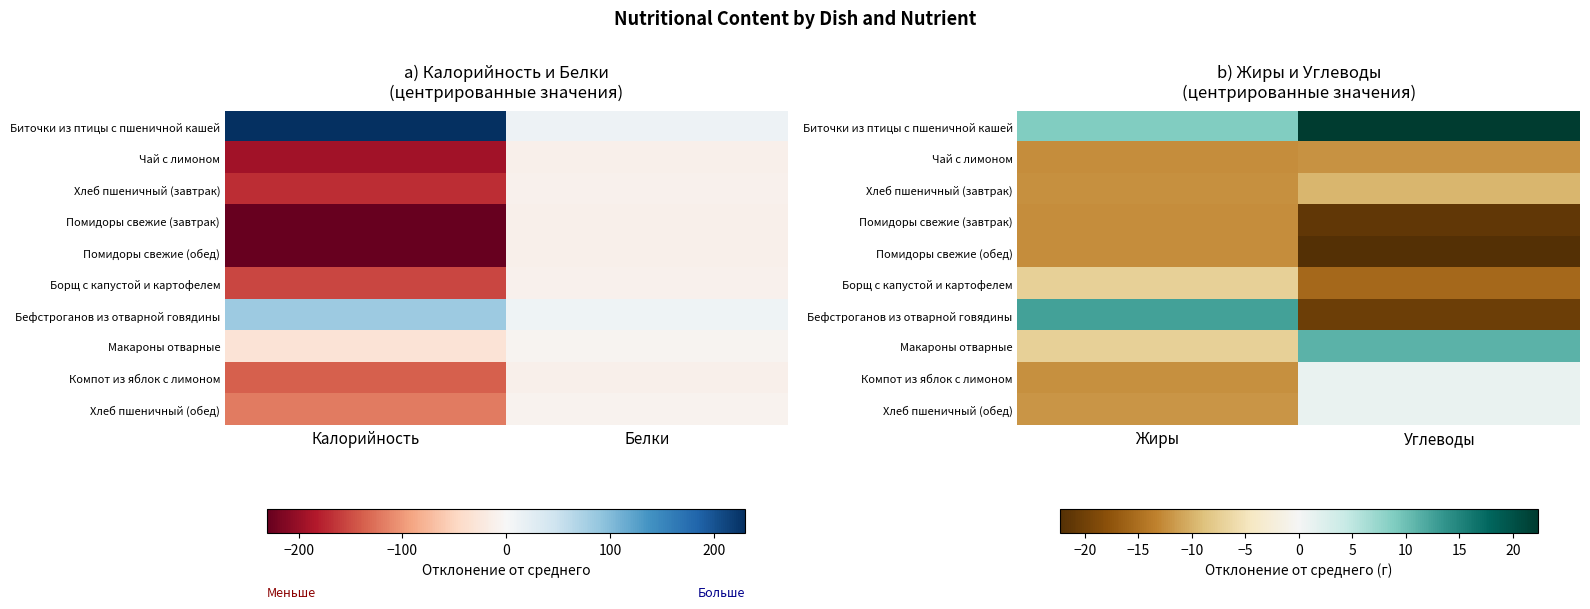

Rank the categories by Хлеб пшеничный (обед) value from highest to lowest.

Углеводы, Жиры